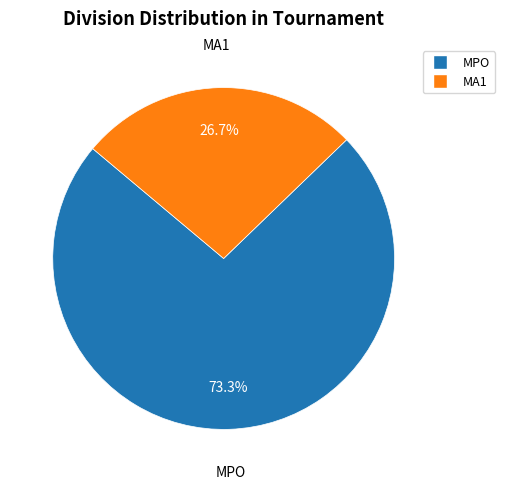

What is the majority slice?

MPO